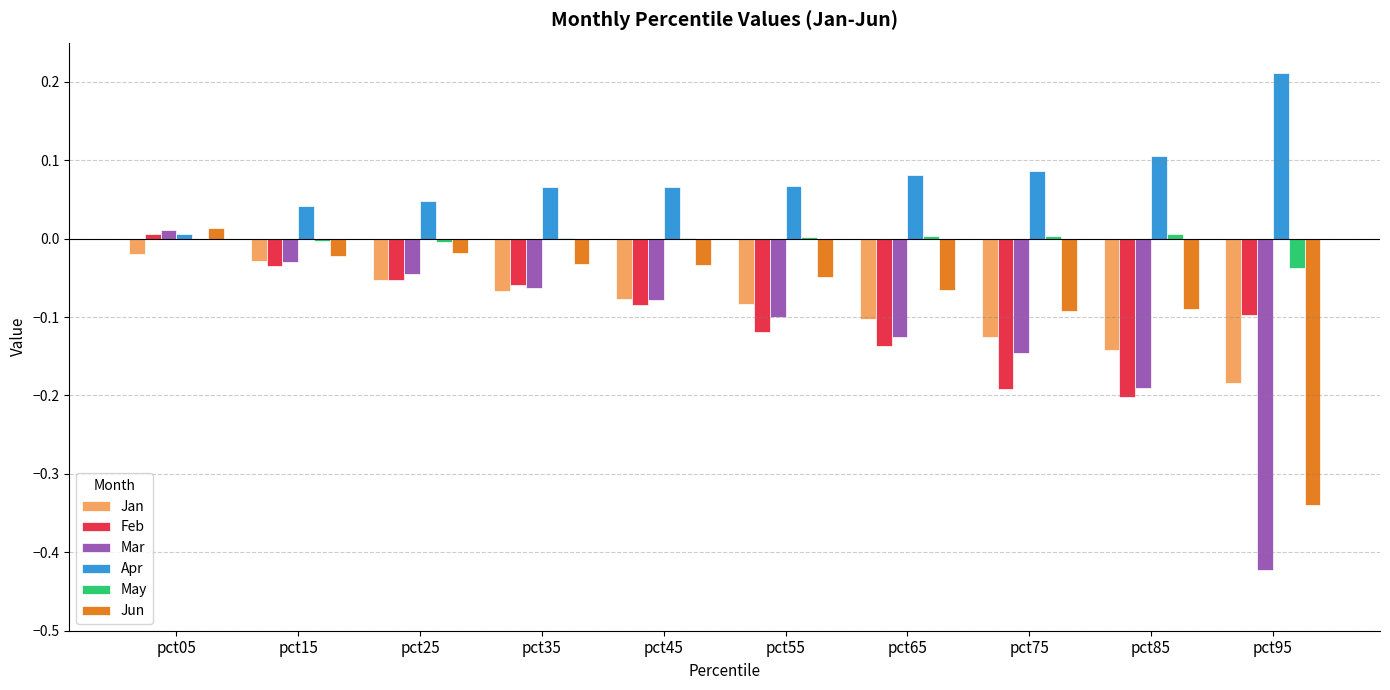

What is the sum of all Feb values?

-1.0